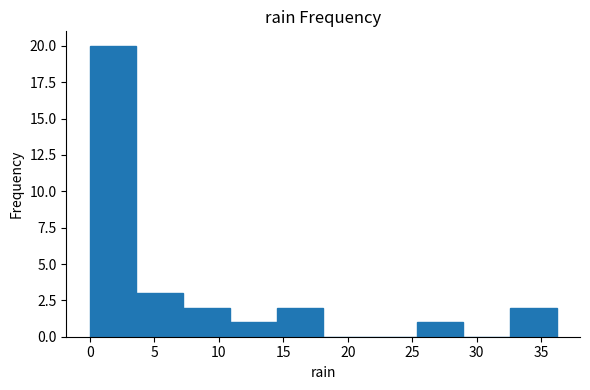

Reading left to right, list every bar in this chart as the range it spans on the x-axis followed by its height. Neither the bar edges nor the heights are printed on the chart, so give them approximately, as read against the axes.

0.0 to 3.5: 20
3.5 to 7.0: 3
7.0 to 11.0: 2
11.0 to 14.5: 1
14.5 to 18.0: 2
18.0 to 21.5: 0
21.5 to 25.5: 0
25.5 to 29.0: 1
29.0 to 32.5: 0
32.5 to 36.0: 2